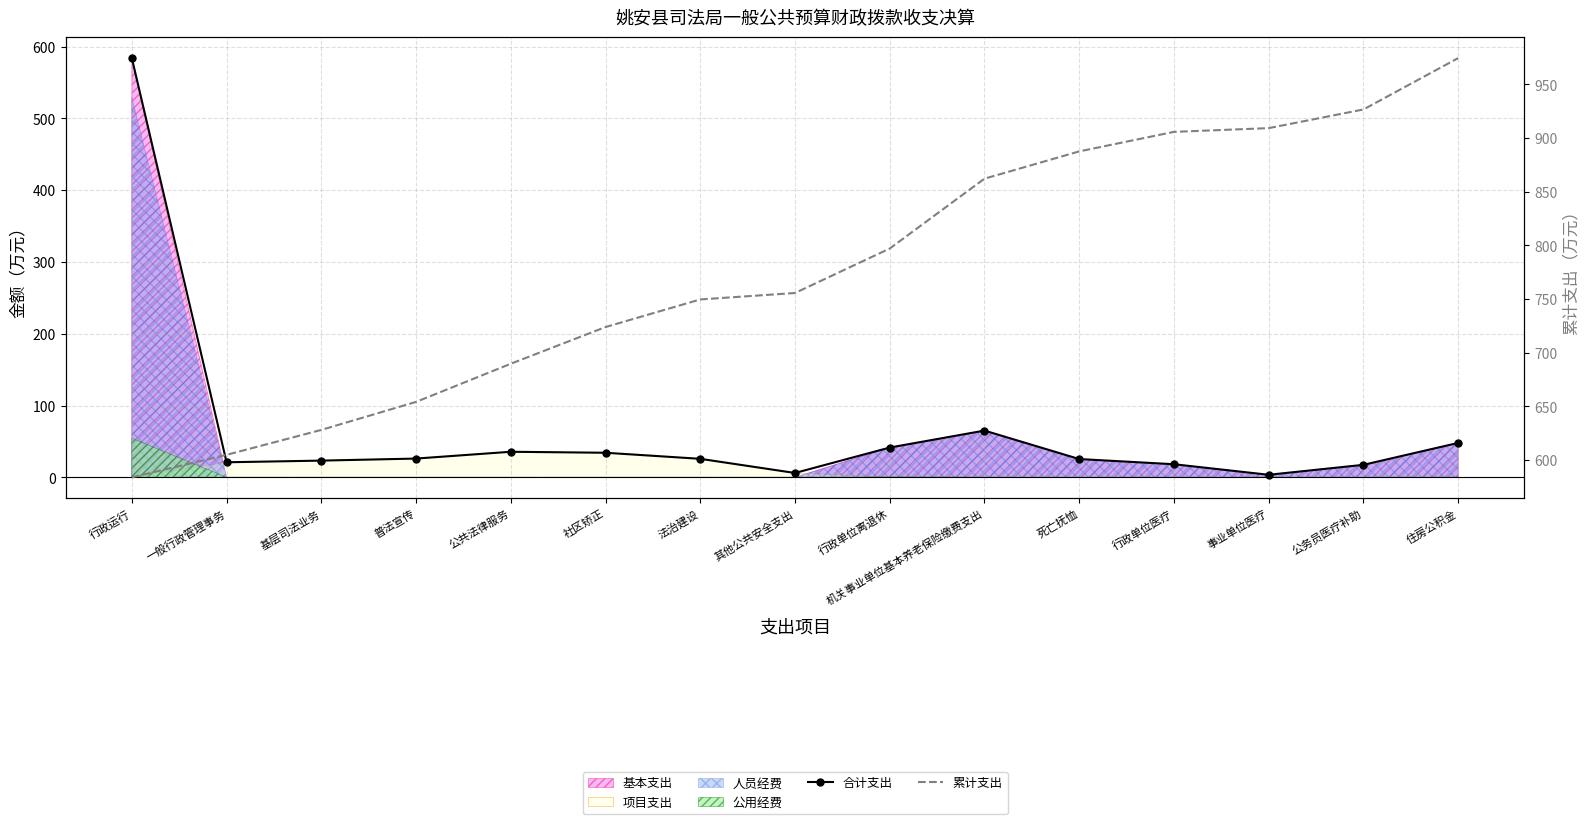

At which category is the sum across all series the highest?

行政运行